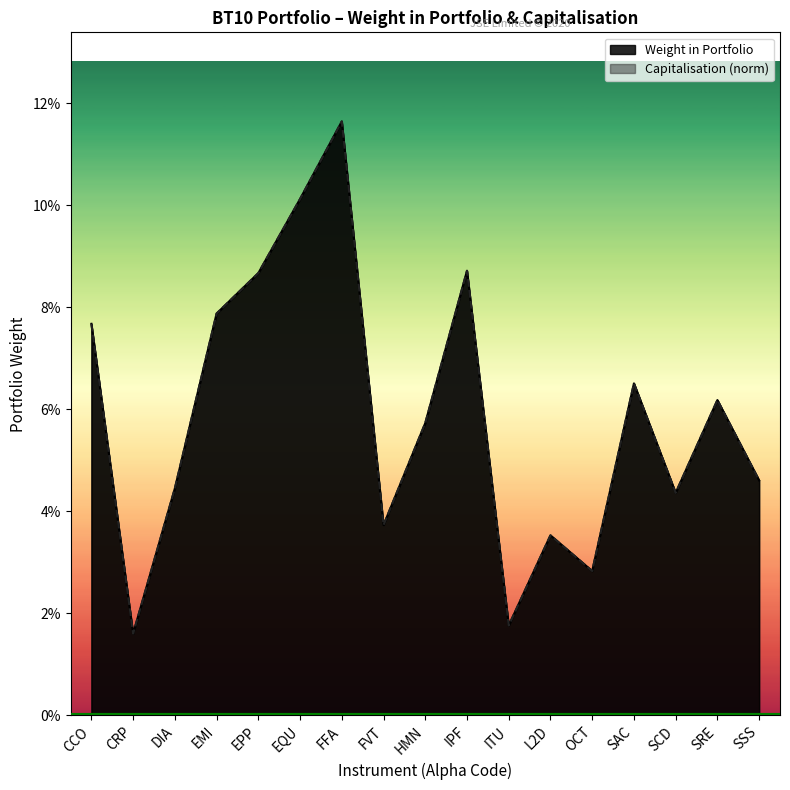

Does the chart display data point markers on the line(s)?

No